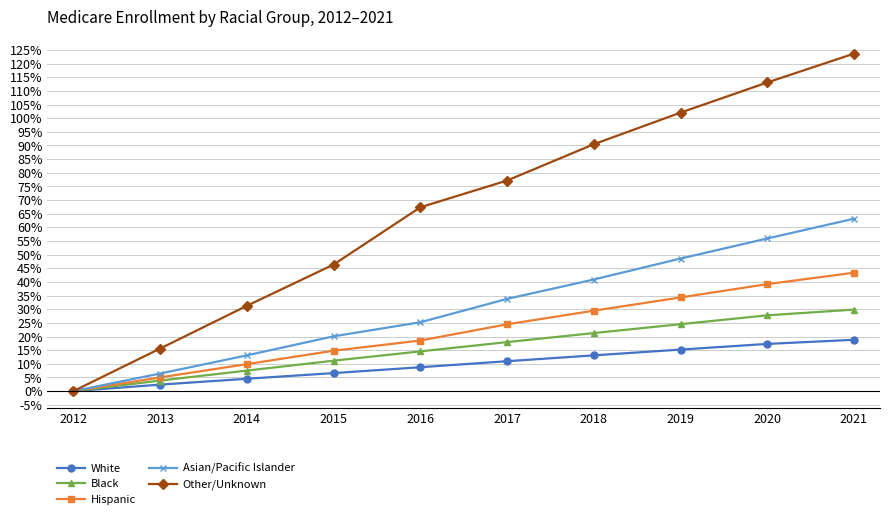

Does the chart have visible grid lines?

Yes